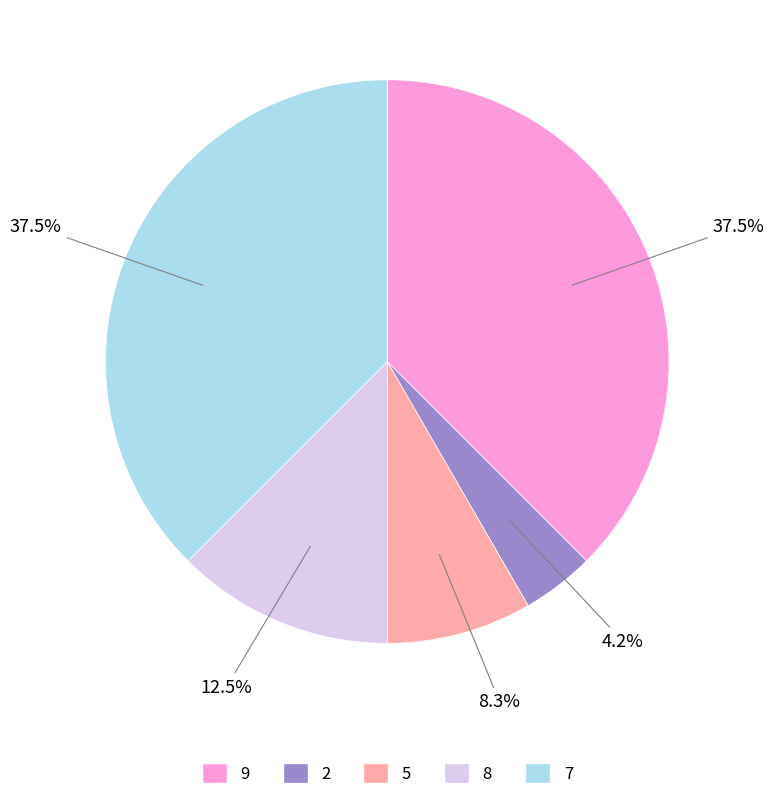

To the nearest percent, what is the combined percentage of 8 and 5?

21%